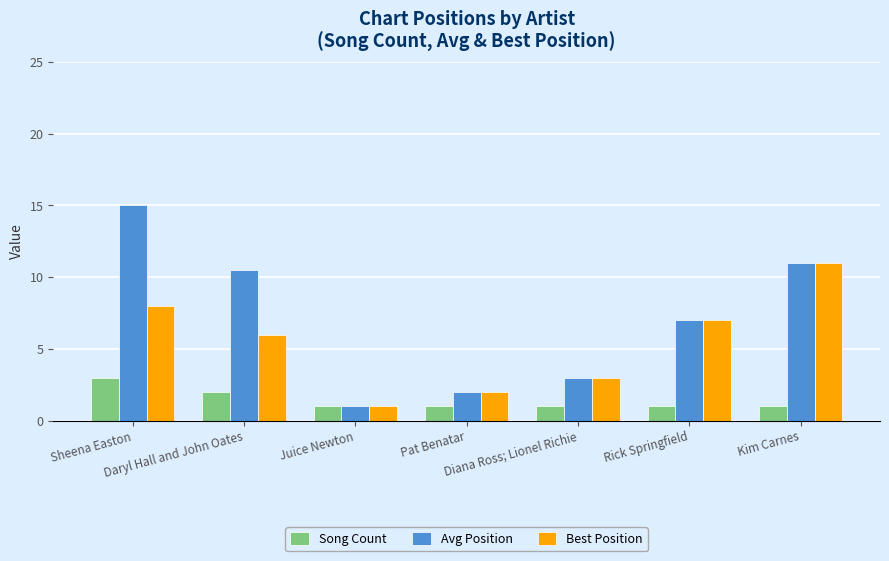

The value of Song Count at Kim Carnes is 1.0. True or false?

True